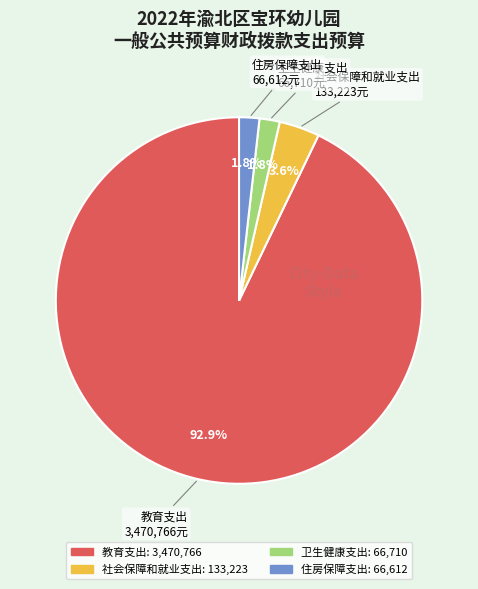

Do 卫生健康支出 and 住房保障支出 together represent more than half of the pie?

No